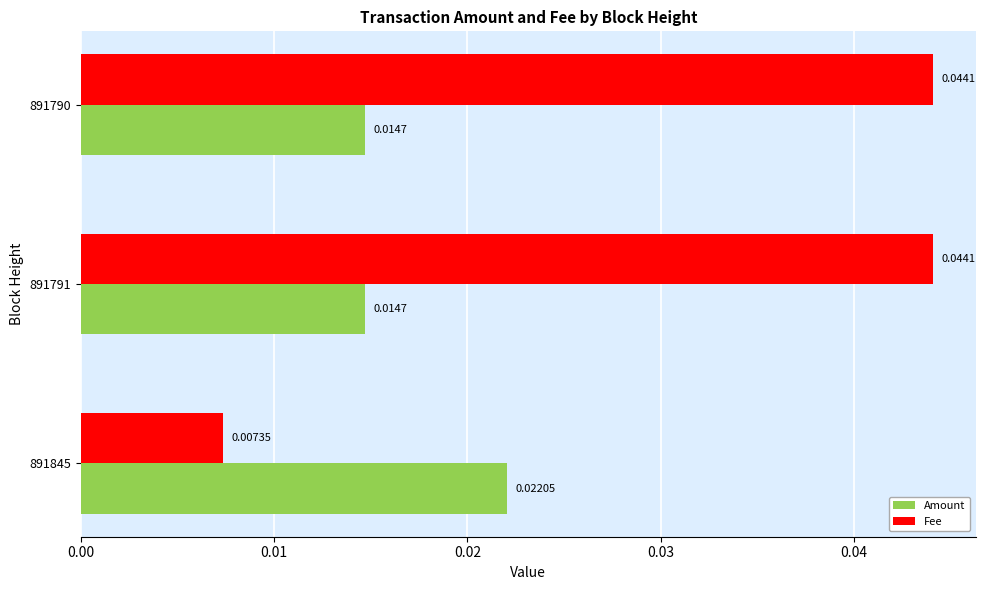

What are all the series names shown in the legend?

Amount, Fee